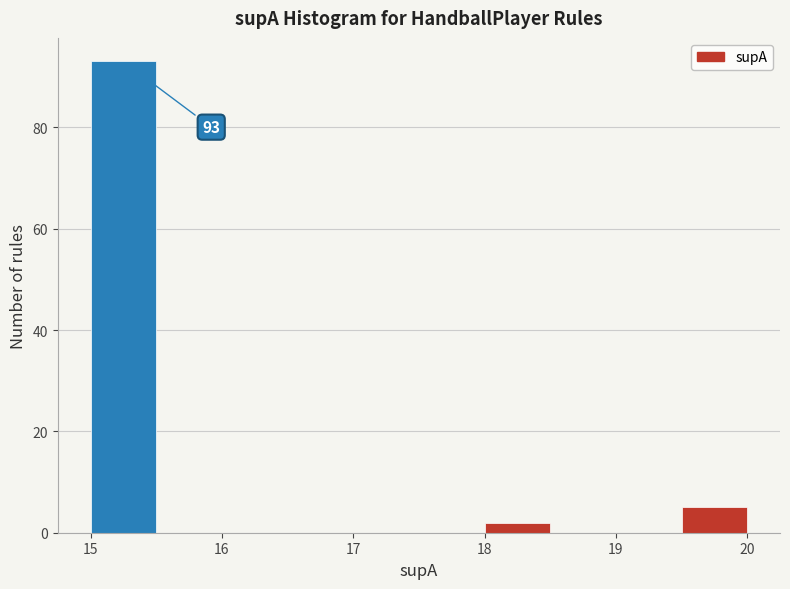

Which range on the x-axis has the tallest bar?

15.0 to 15.5